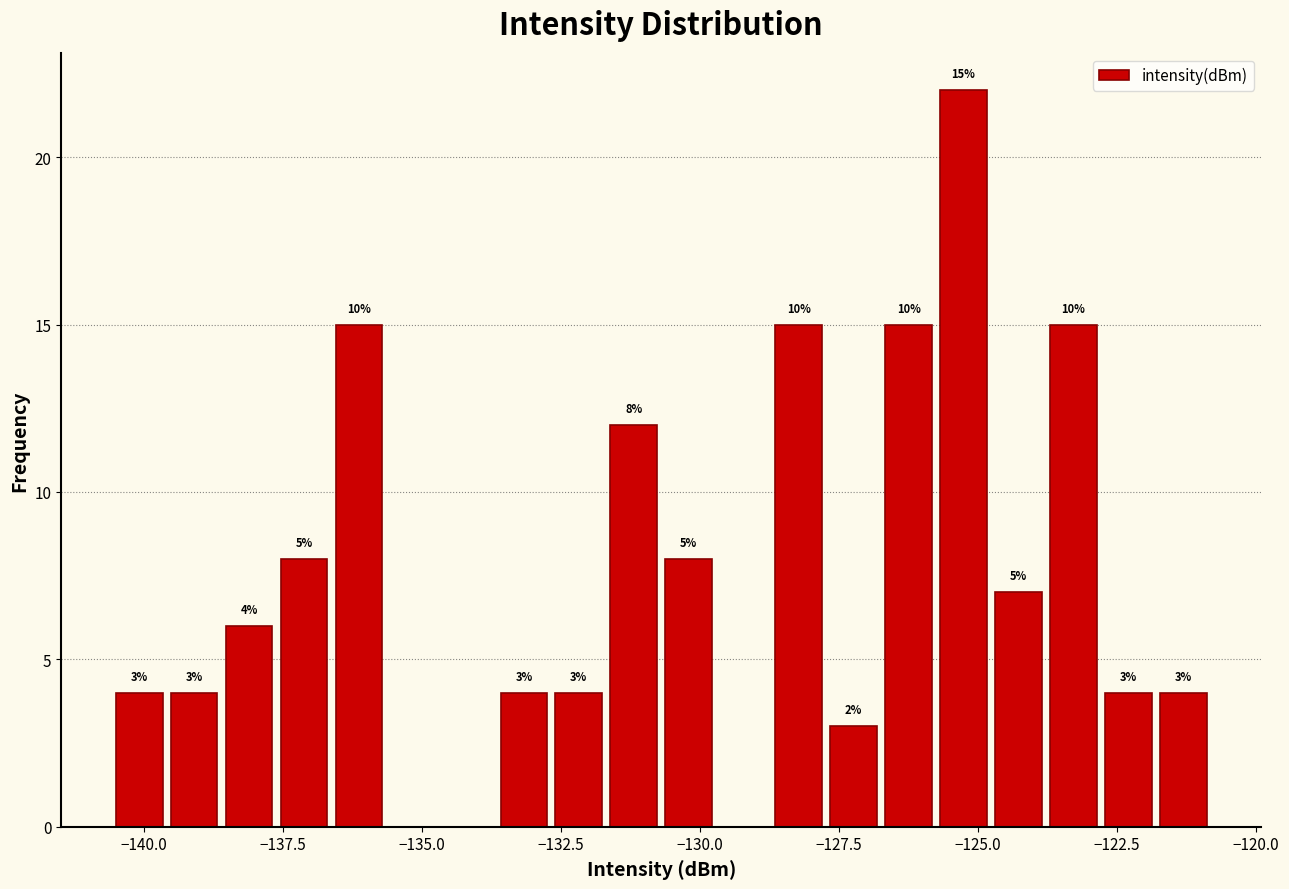

Around what value on the x-axis is the tallest bar? Give the approximate position of its centre, as read against the axis.

-125.5